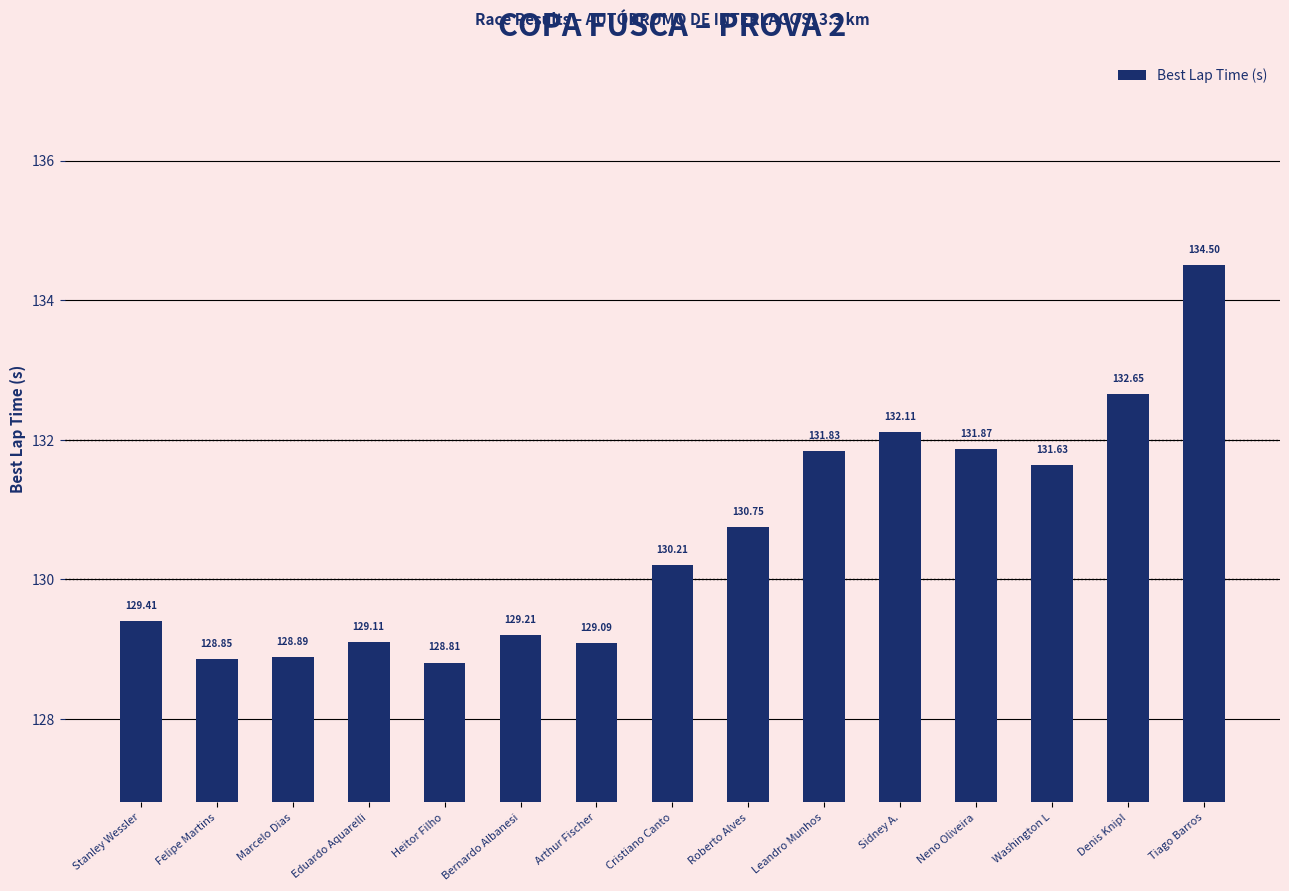

What is the difference between the maximum and minimum values?

5.7